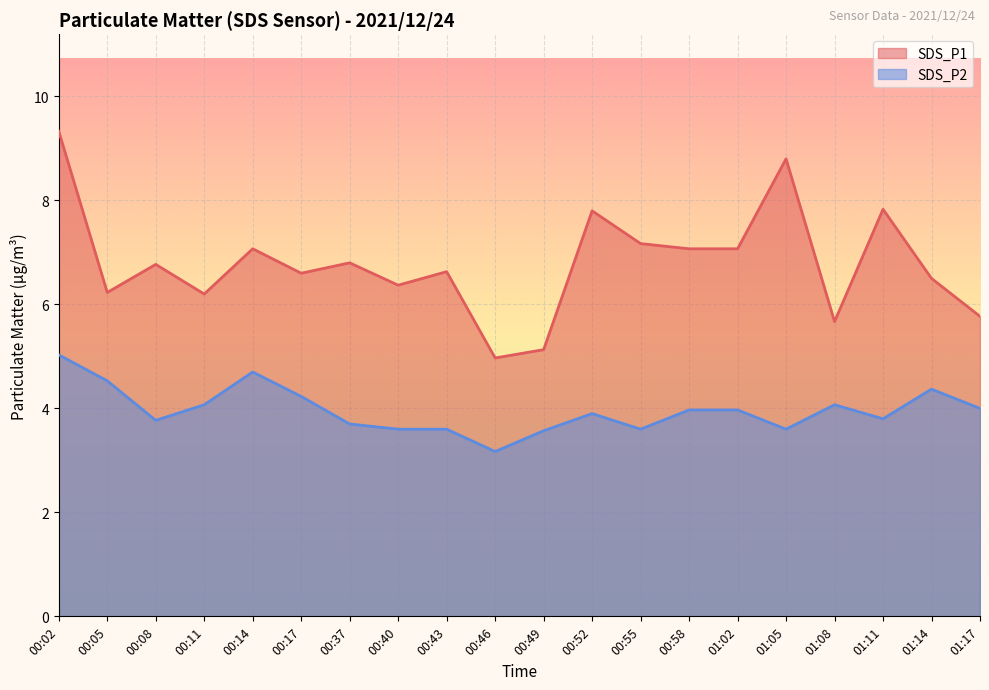

True or false: SDS_P2 has more than 0 points higher than both neighbors.

True